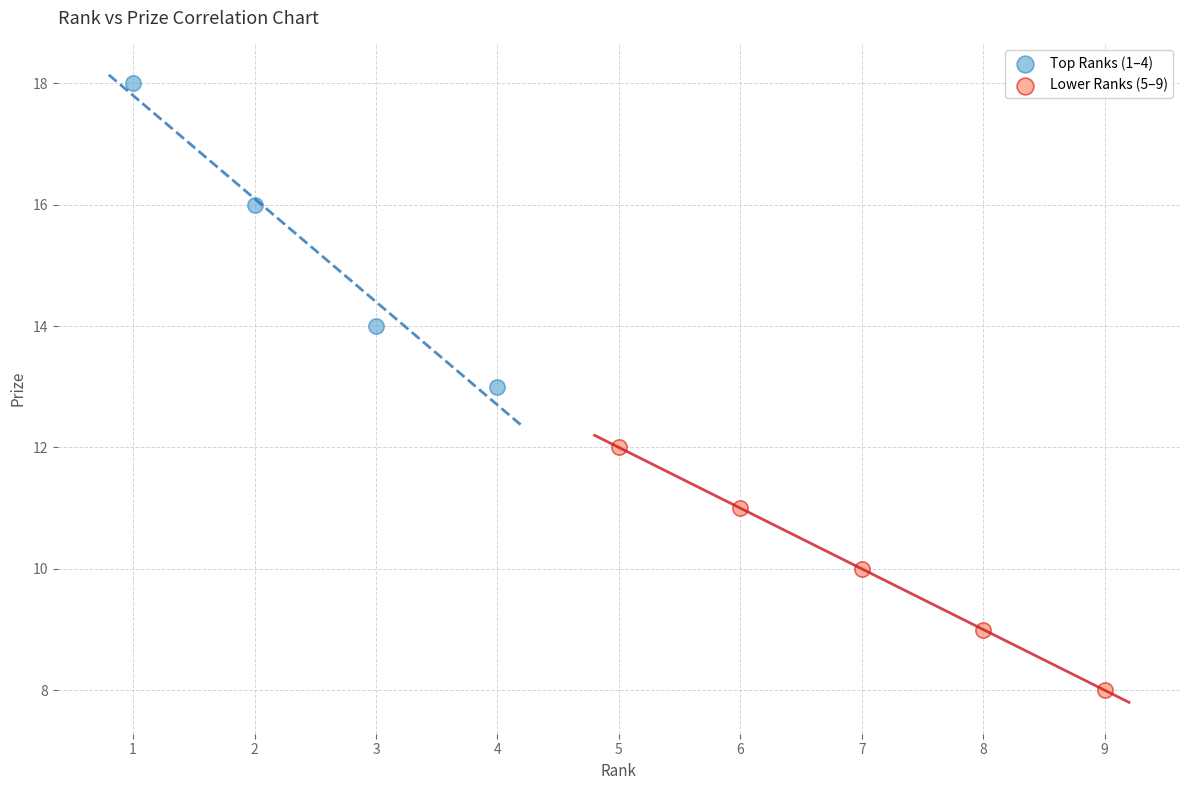

Which series reaches the maximum Y coordinate?

Top Ranks (1–4)